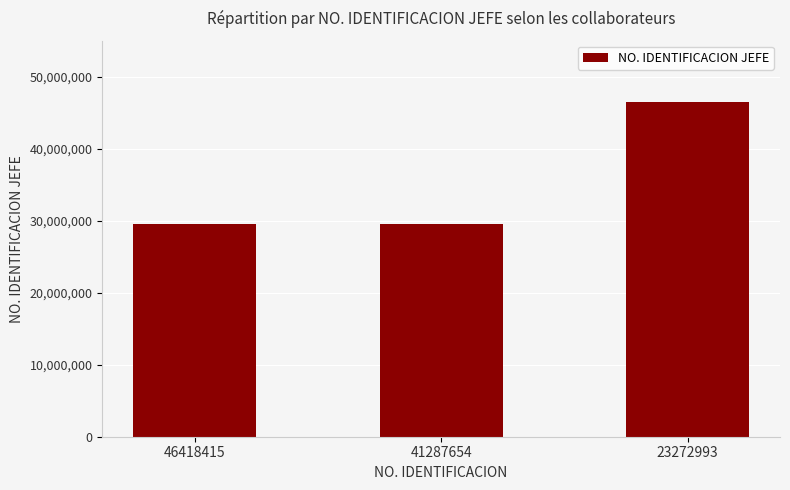

What is the difference between the maximum and second lowest values?

16894542